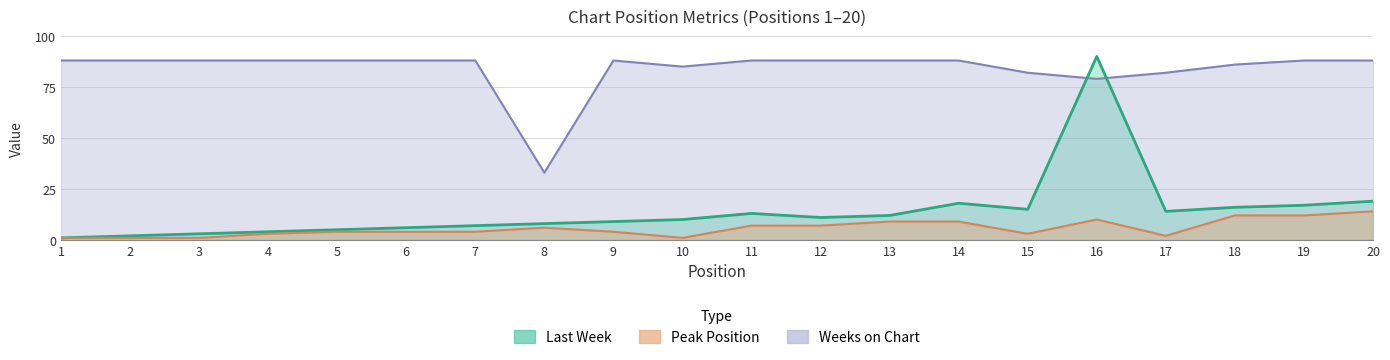

Which series changed the most between 5 and 15?

Last Week